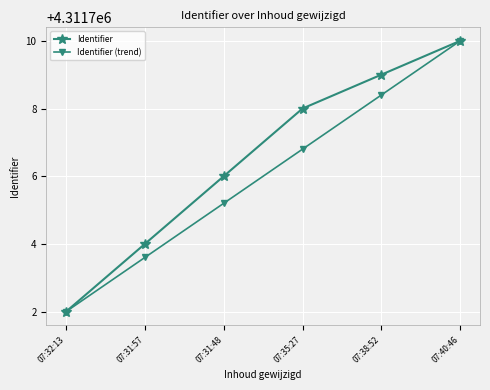

Which series has the largest total across all categories?

Identifier